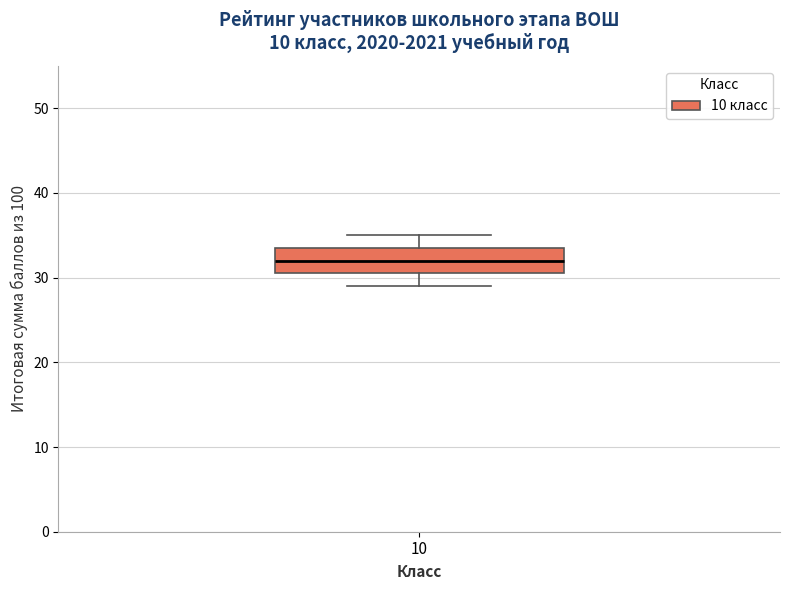

Read this box plot against the y-axis: the position of the median line, the range covered by the box, and the ends of both whiskers. The values are not printed on the chart, so give them approximately, as read against the axis.

median 32, box 31 to 34, whiskers 29 to 35